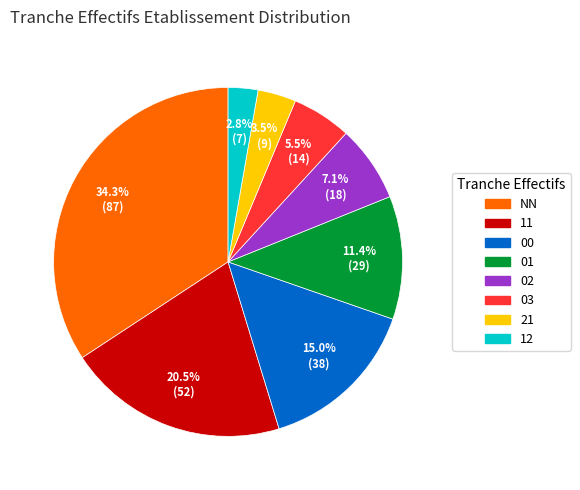

To the nearest percent, what is the combined percentage of NN and 12?

37%